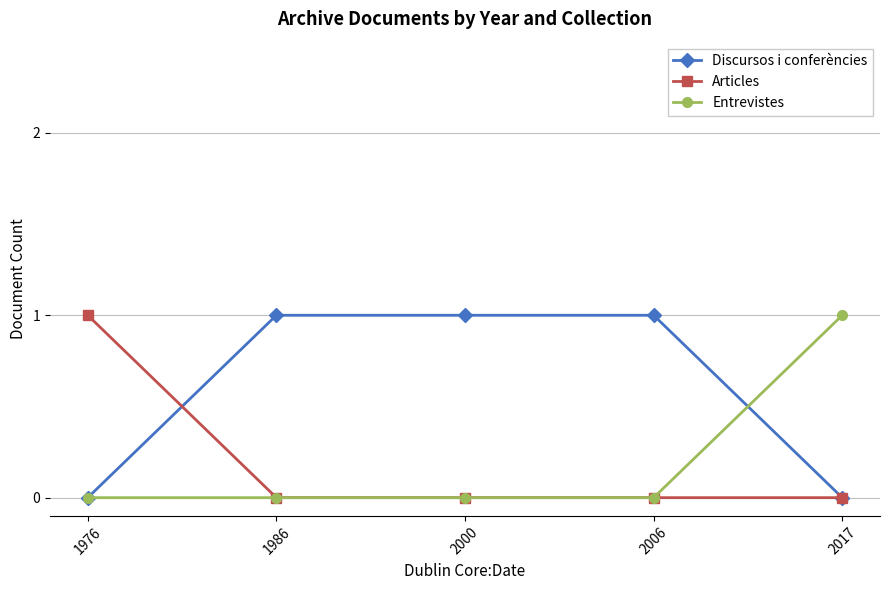

The Discursos i conferències series shows 0 at 2017. True or false?

True